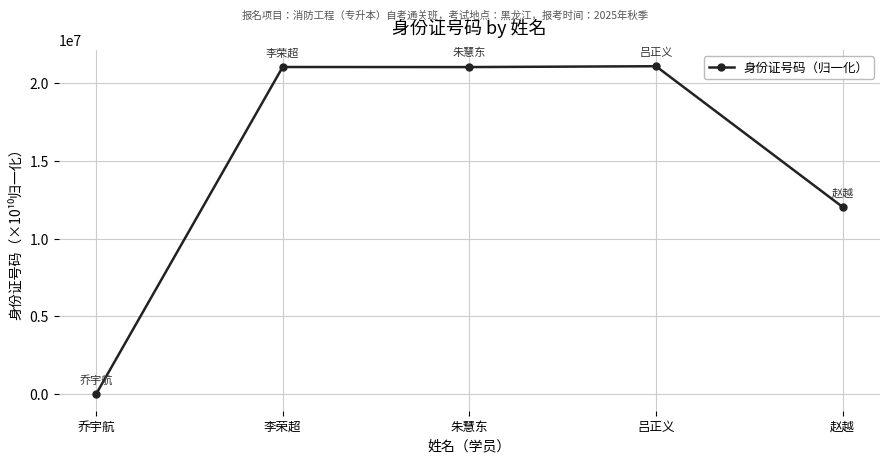

Which has a higher value, 李荣超 or 乔宇航?

李荣超